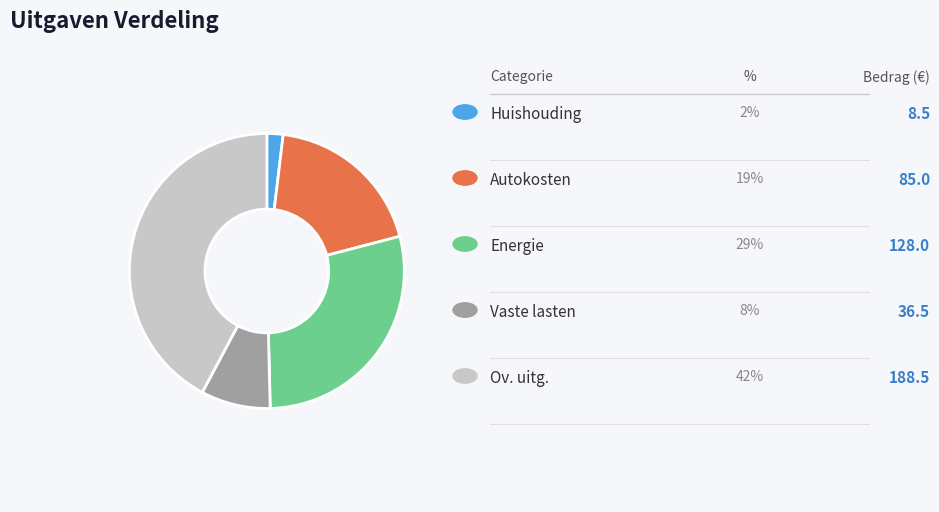

Does any single category account for the majority?

No